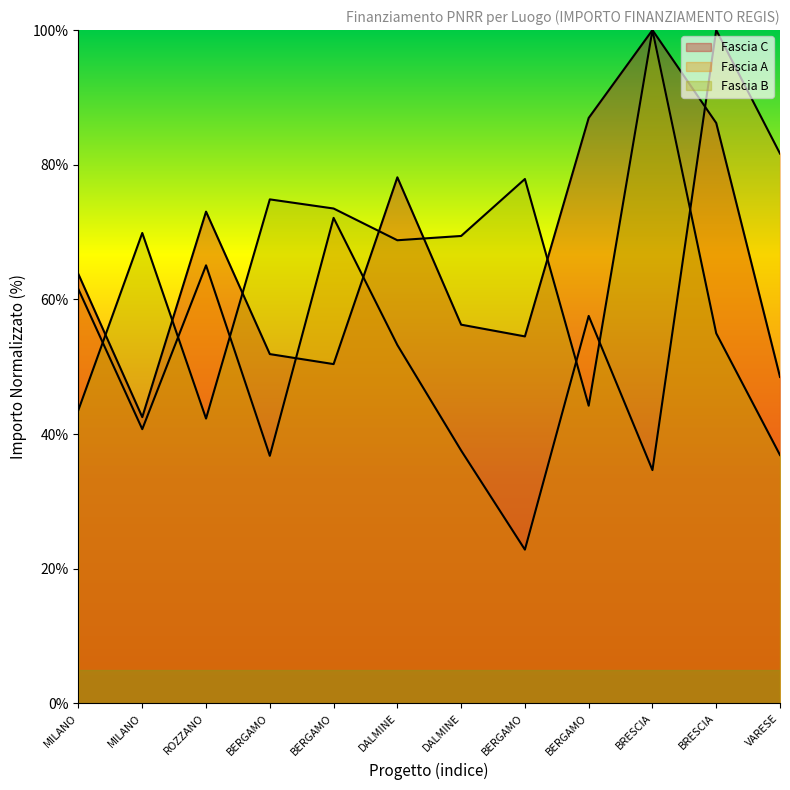

Which series has the largest range (max minus min)?

Fascia A